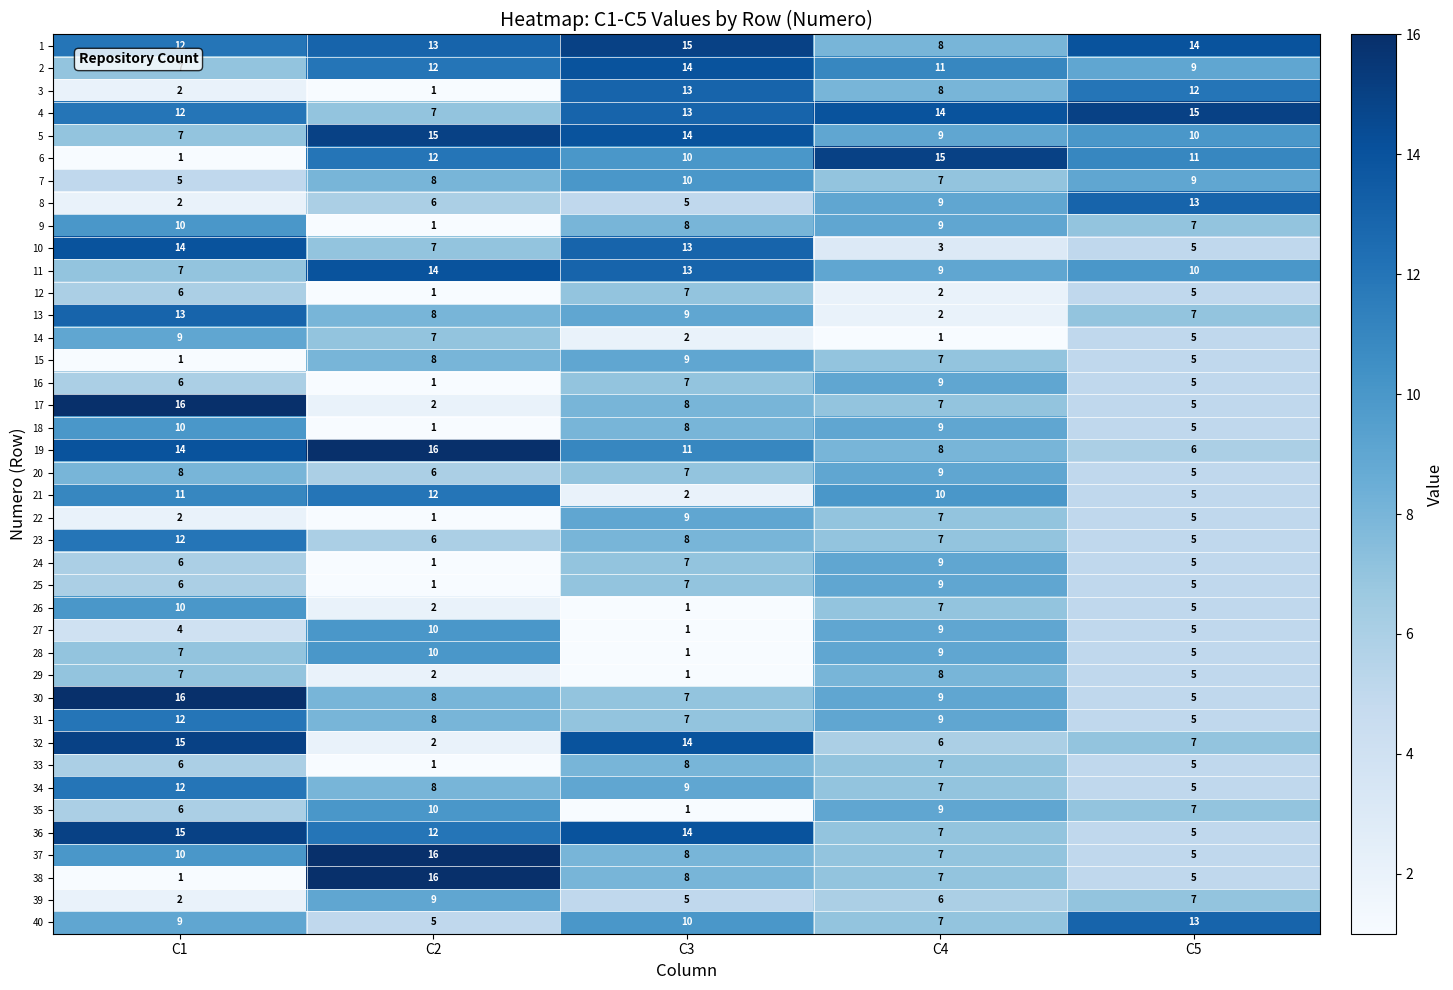

What is the highest value of the 6 series?

15